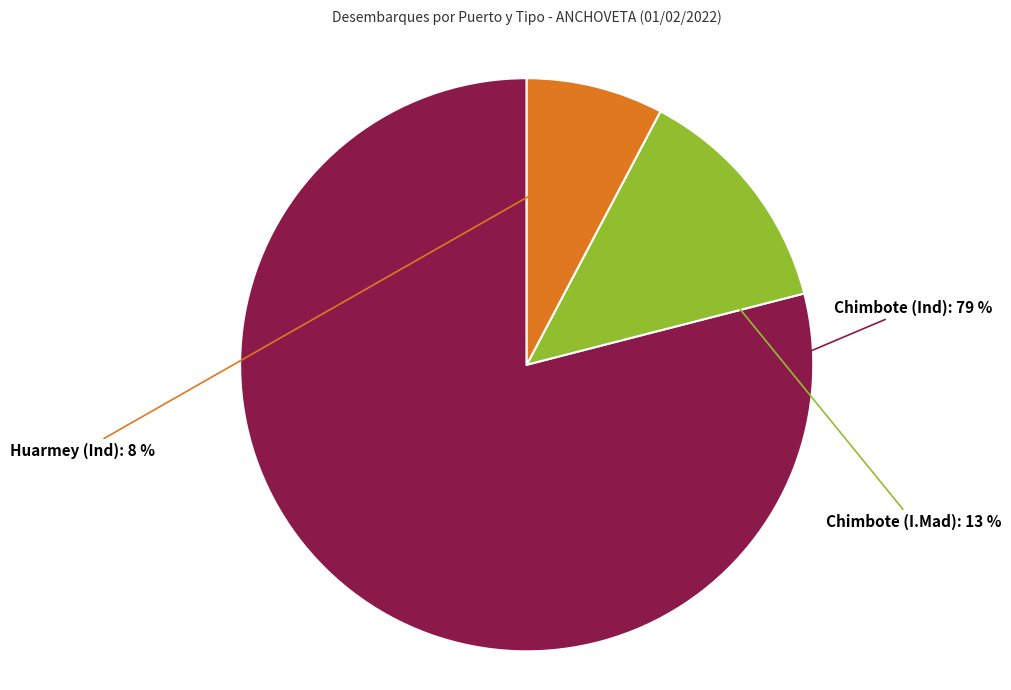

Which slice is the smallest?

Huarmey (Ind)